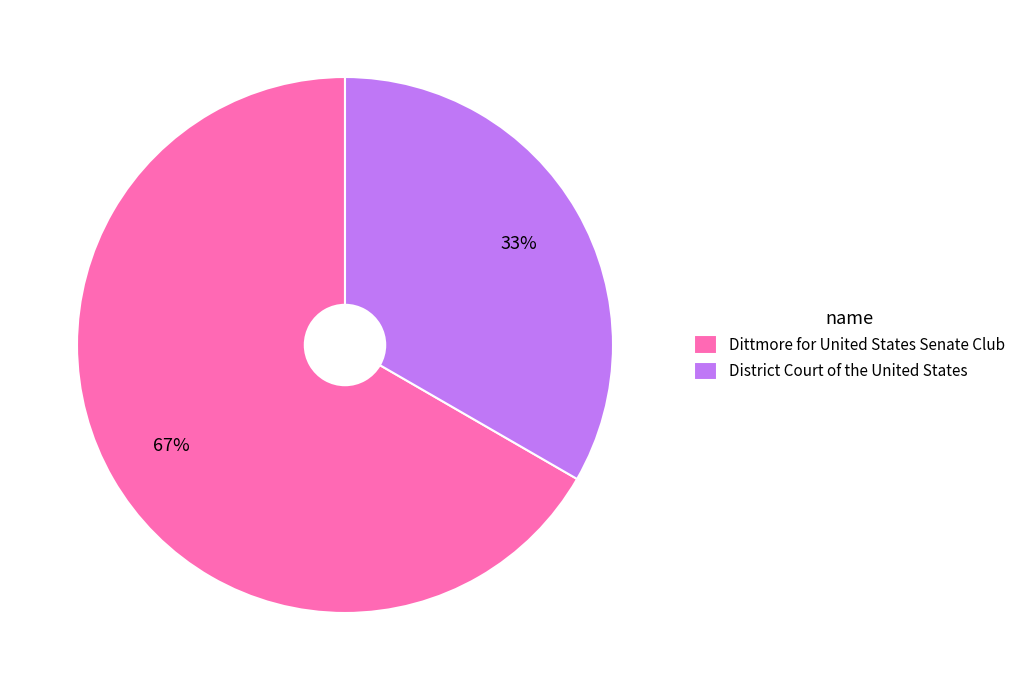

Approximately how many times larger is the value at District Court of the United States compared to Dittmore for United States Senate Club?

0.5